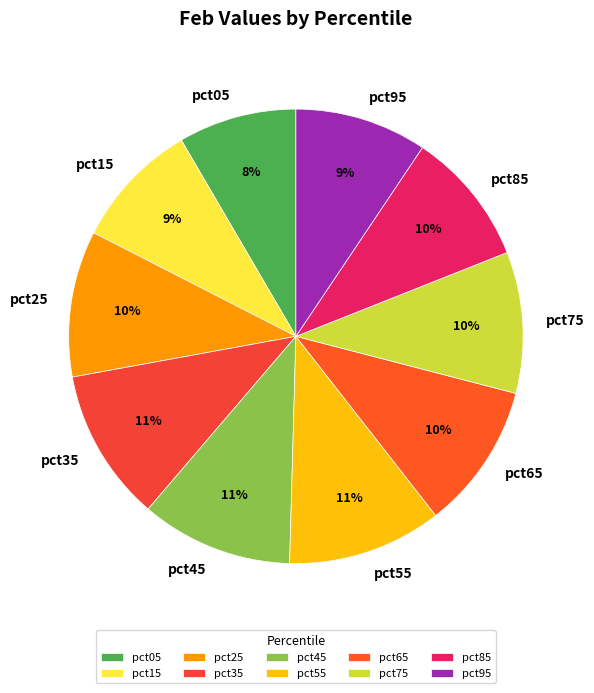

What is the ratio of the value at pct25 to the value at pct95?

1.1